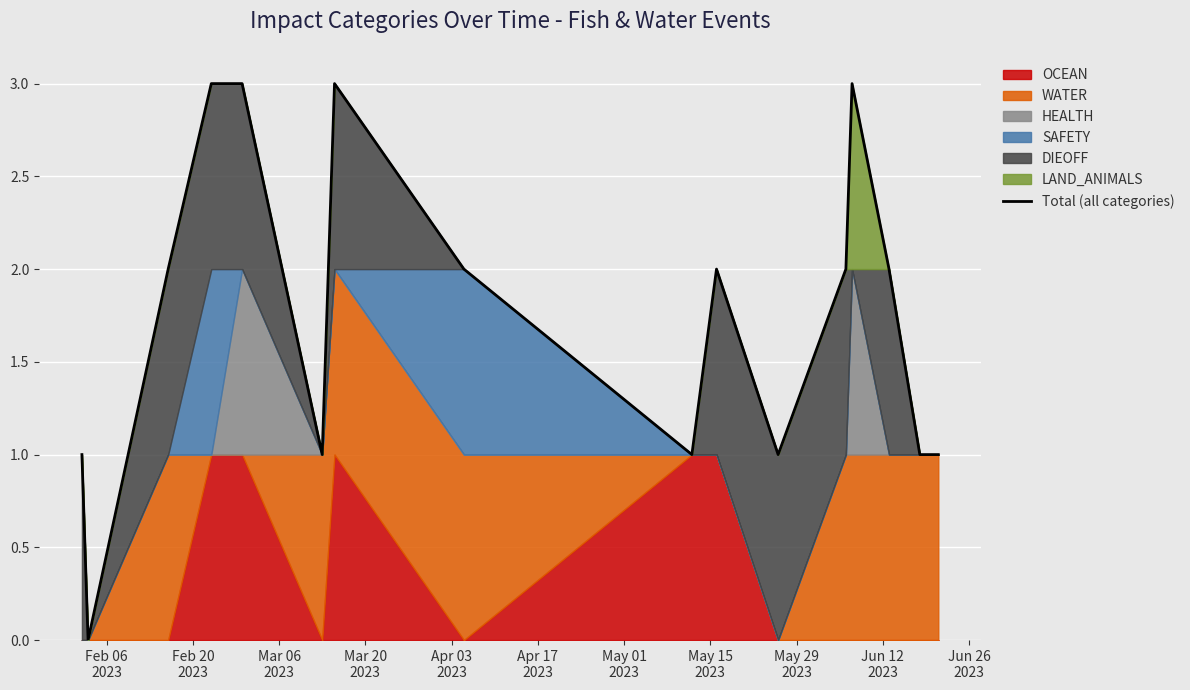

Which label corresponds to the largest value in the chart?

Mar 20
2023